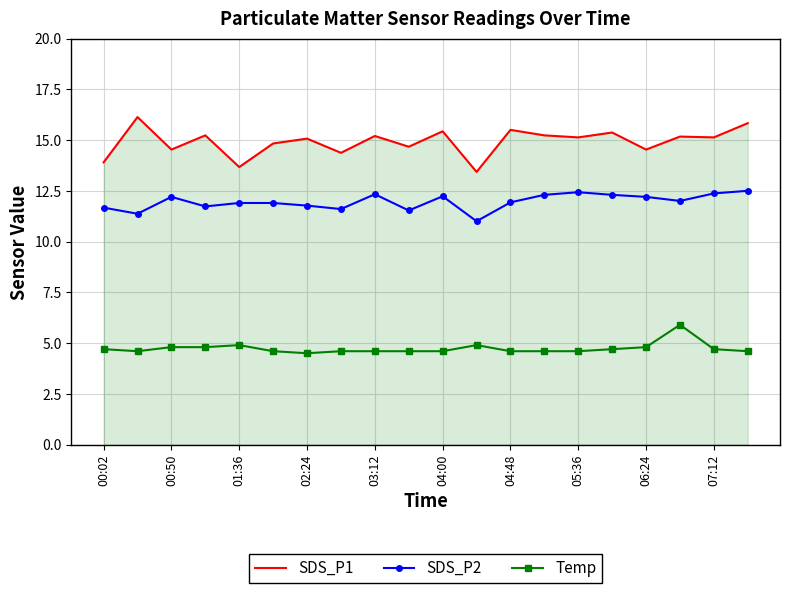

True or false: Temp and SDS_P1 intersect in this chart.

False